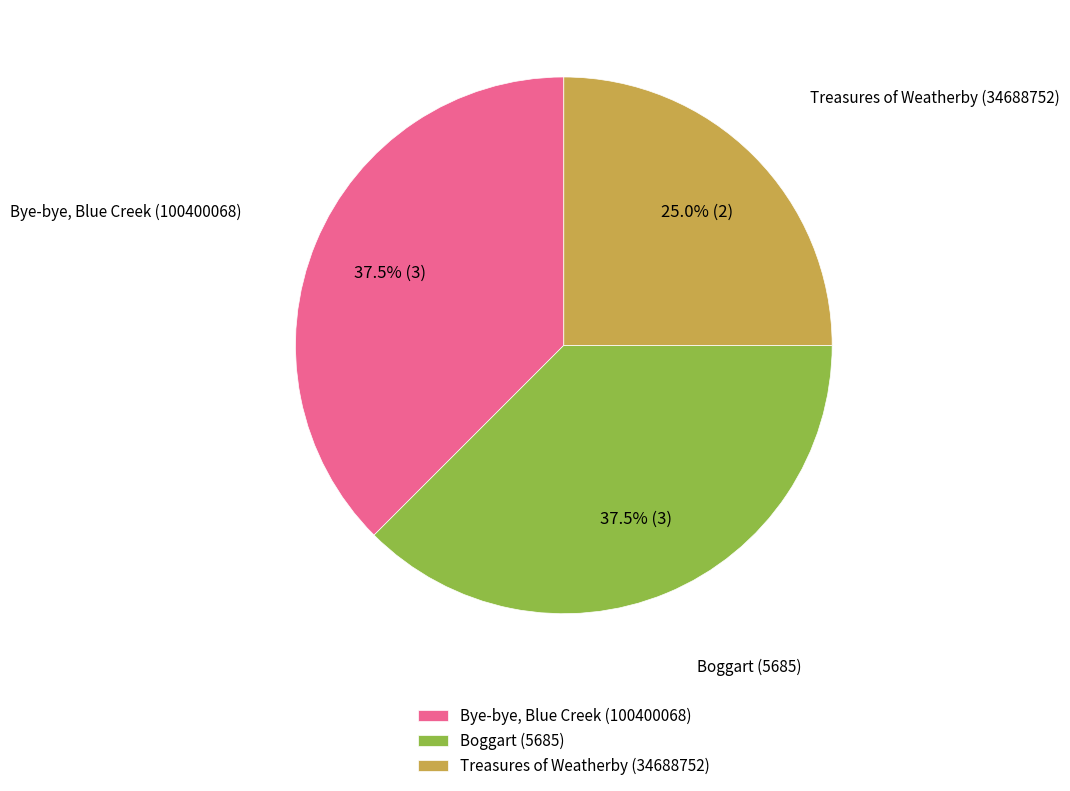

Combined, what portion of the pie is Treasures of Weatherby (34688752) and Boggart (5685)?

62.5%